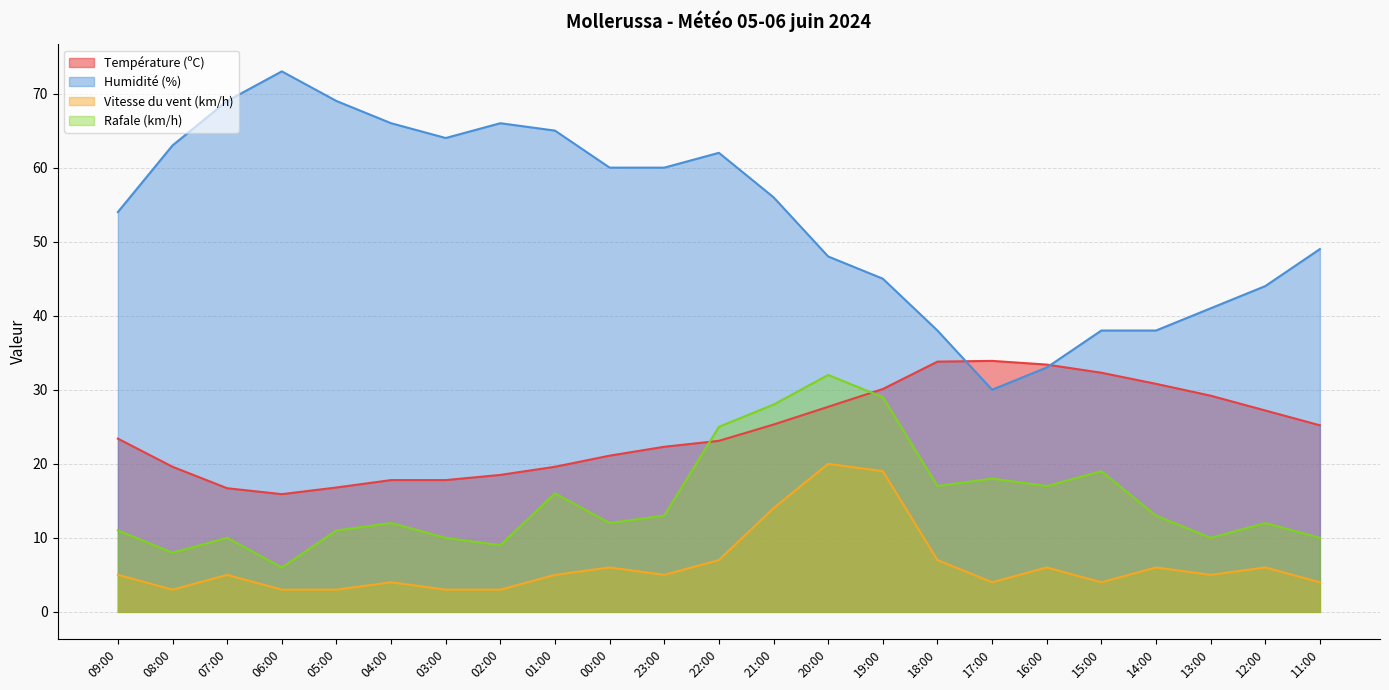

In Humidité (%), how many points are lower than both neighbors (excluding endpoints)?

2